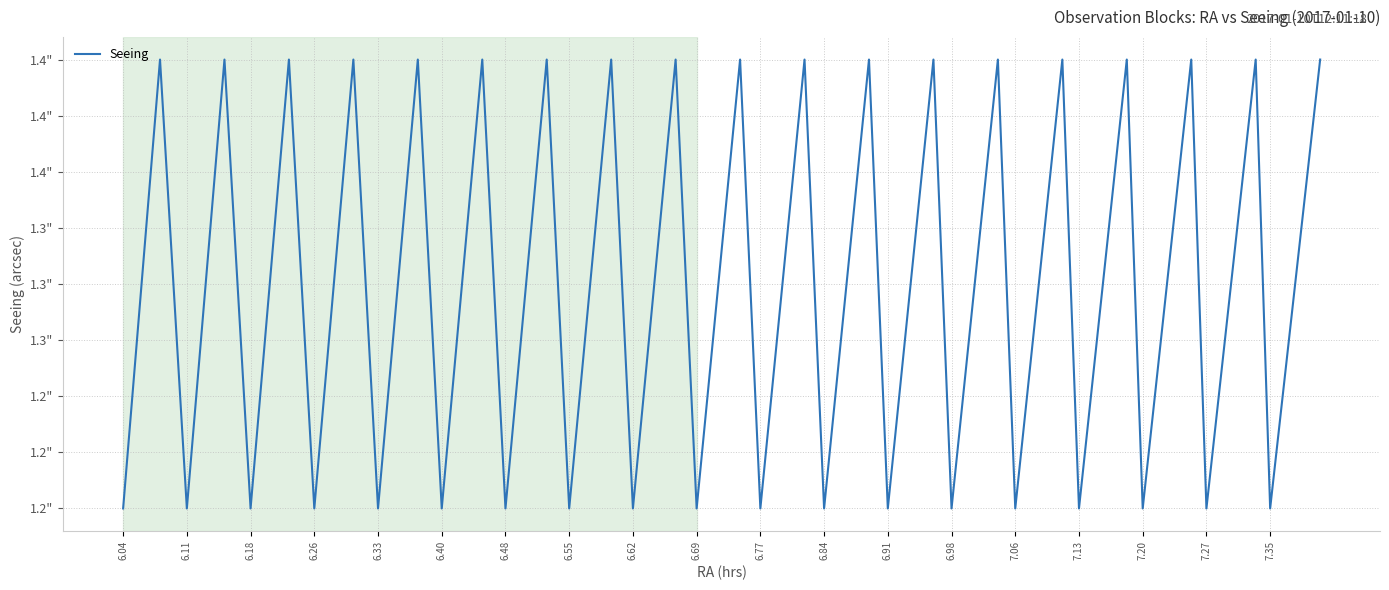

True or false: the data has more than 1 interior local peaks.

True